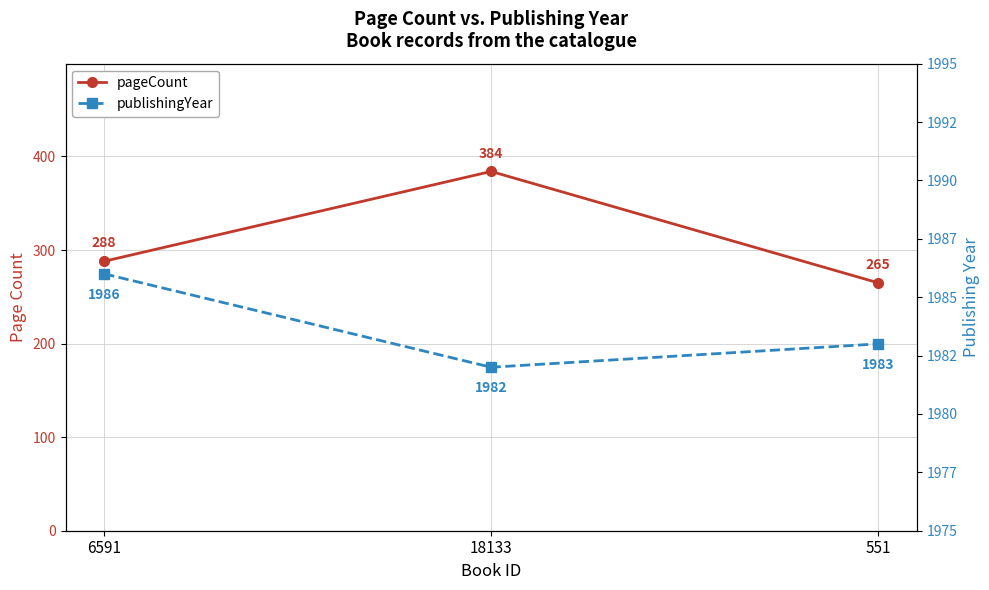

Count the number of data series in this chart.

2